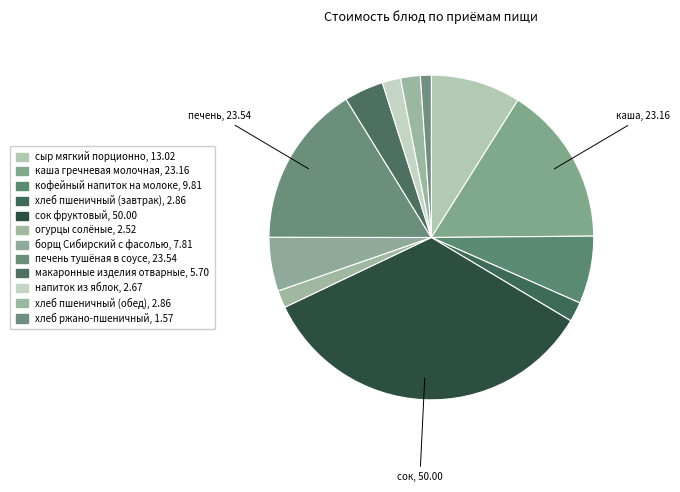

Count the number of slices in the pie.

12